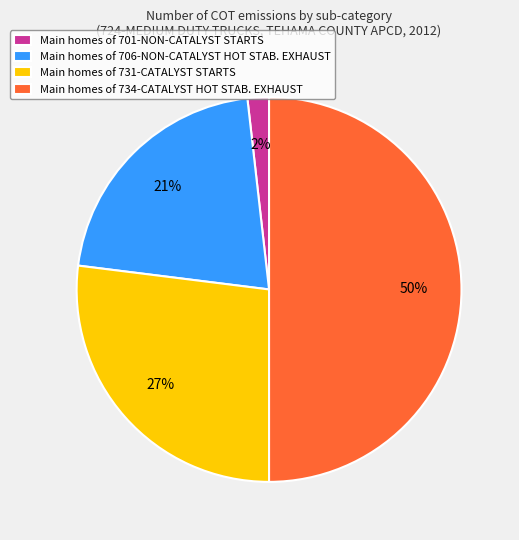

To the nearest percent, what is the difference between the largest and smallest slice percentages?

48%